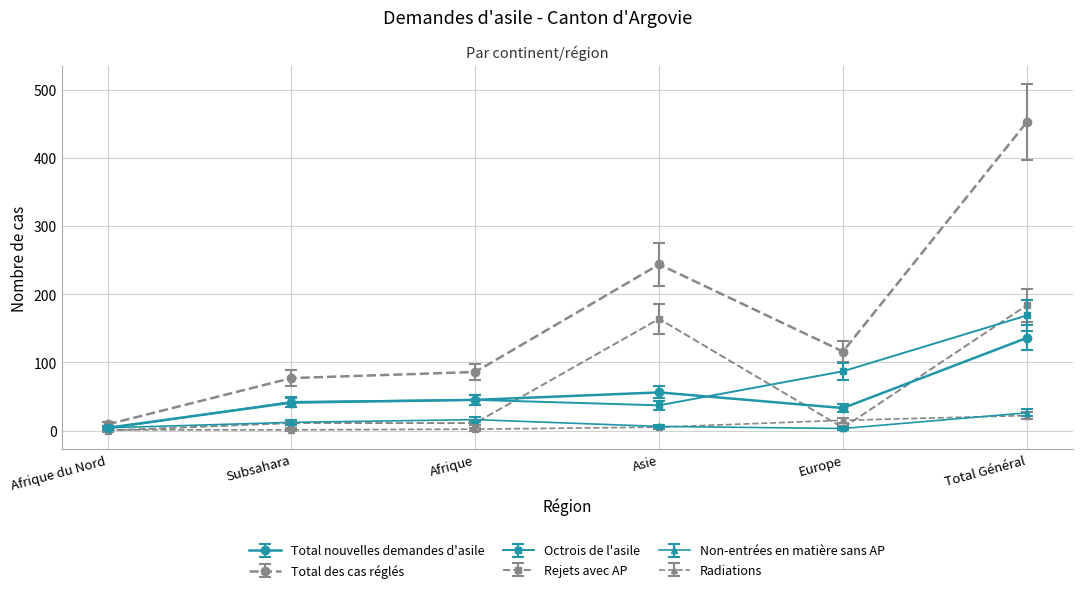

Which series has the largest range (max minus min)?

Total des cas réglés